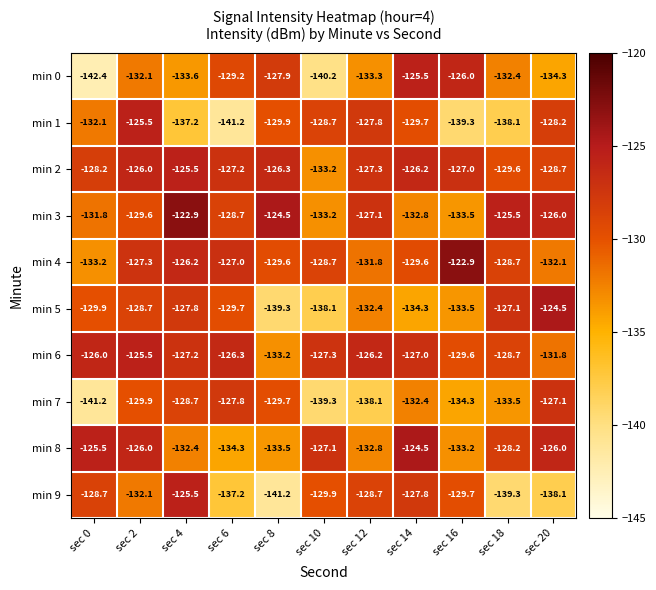

What is the difference between the maximum and minimum values in the min 7 series?

14.1